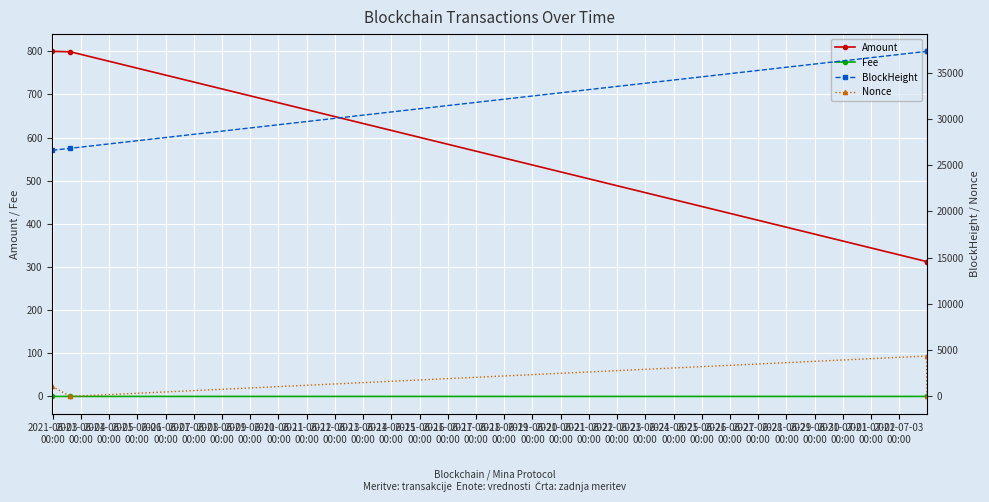

What are all the series names shown in the legend?

Amount, Fee, BlockHeight, Nonce